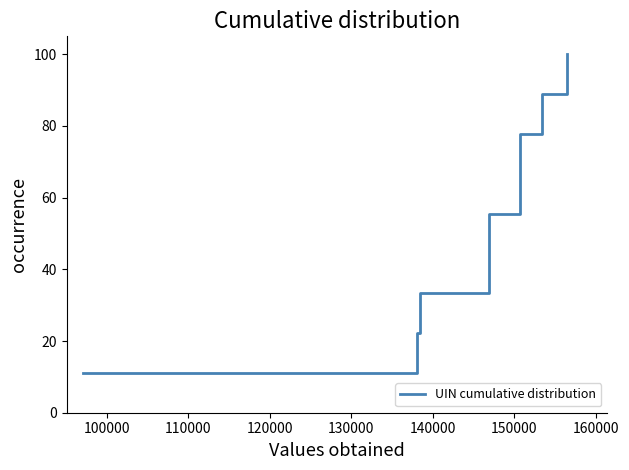

What is the minimum value shown in the chart?

11.1